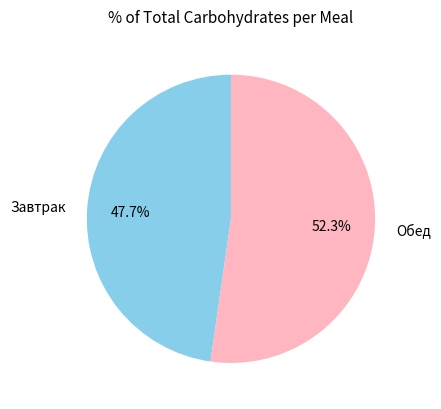

Combined, what portion of the pie is Обед and Завтрак?

100.0%